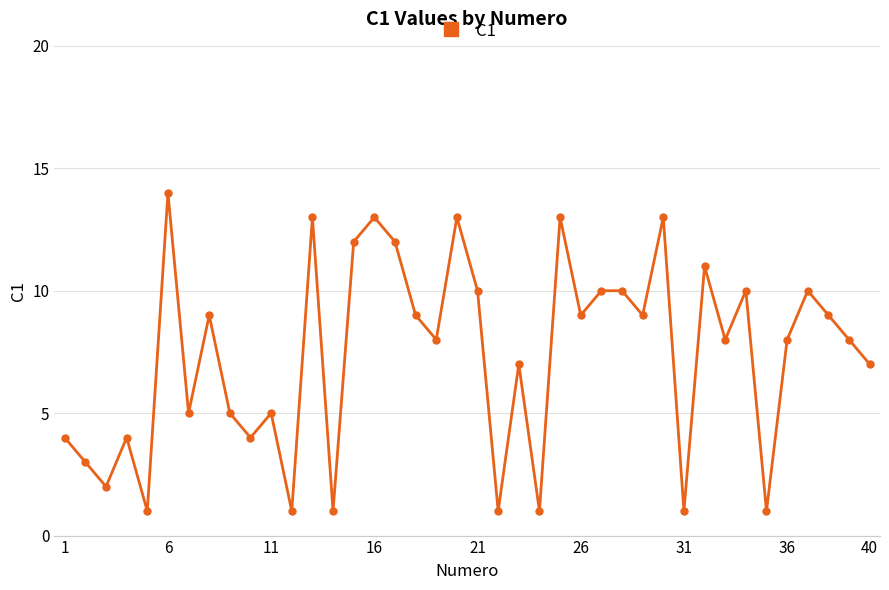

What is the value of the 15th point from the left?

12